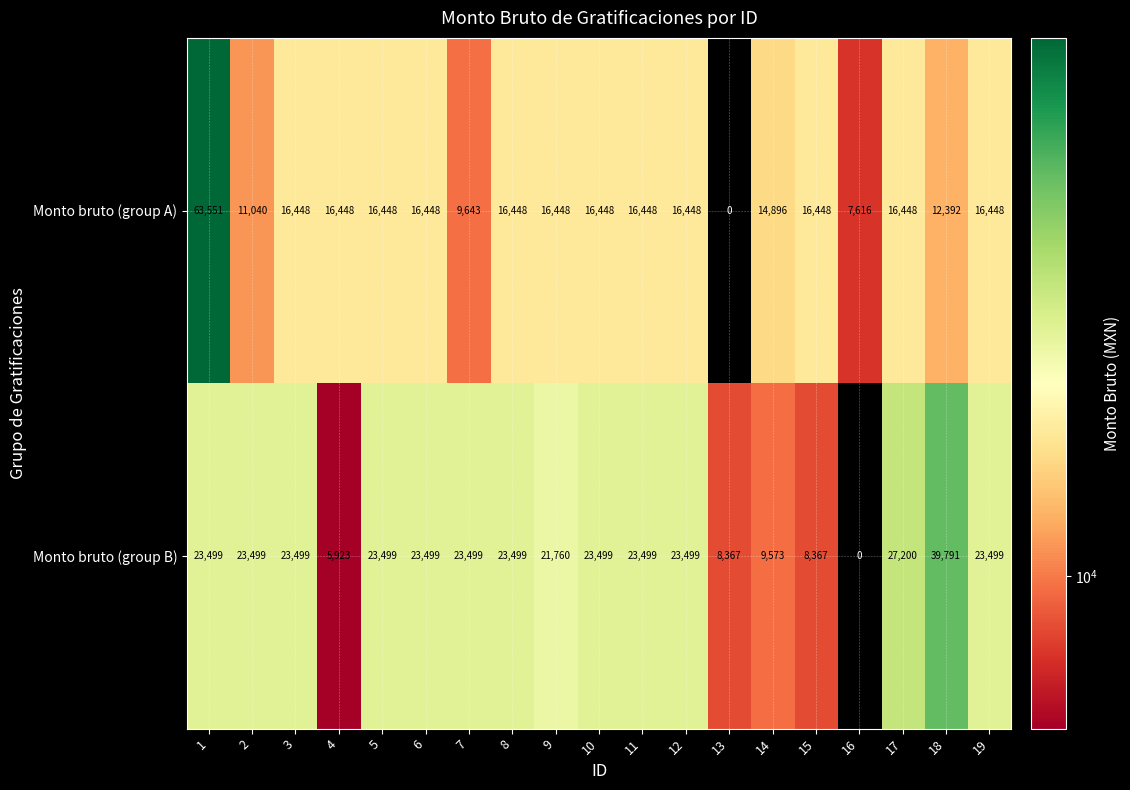

Which series has the largest total across all categories?

Monto bruto (group B)